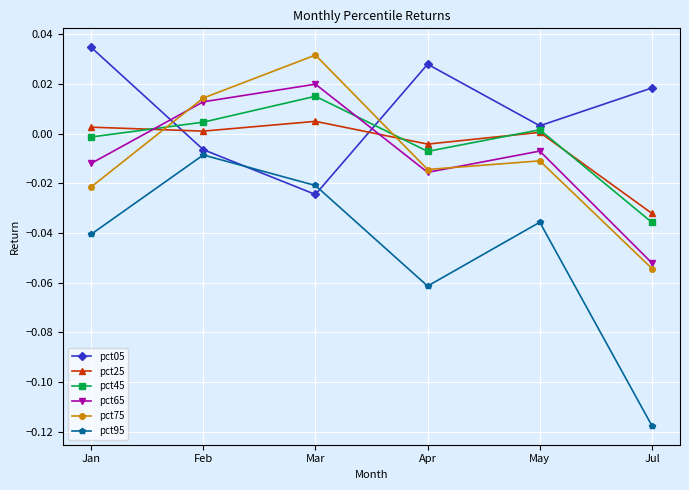

Which series changed the most between May and Jul?

pct95